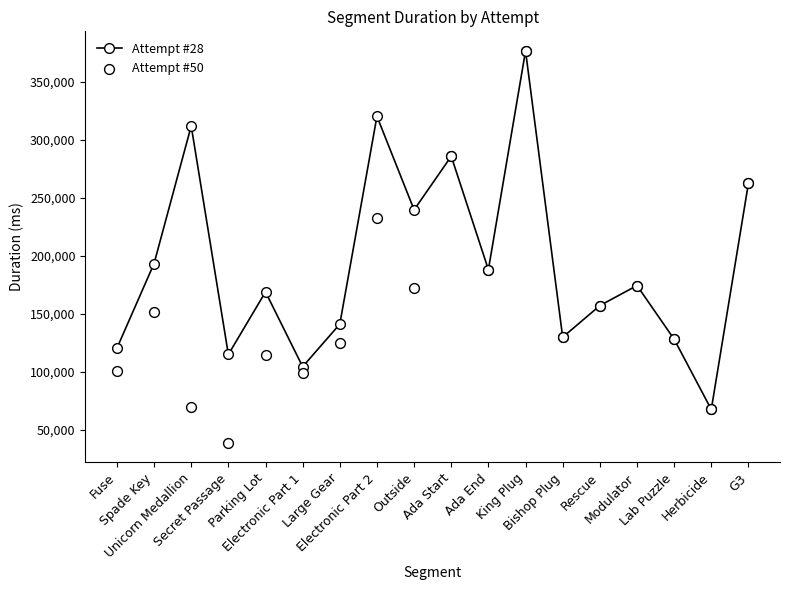

At which category is the sum across all series the highest?

King Plug